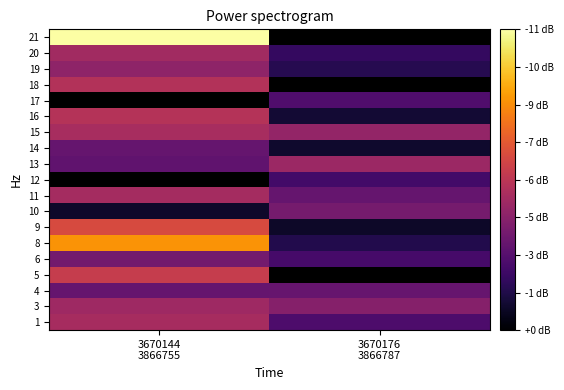

Rank the categories by 20 value from lowest to highest.

3670176 3866787, 3670144 3866755